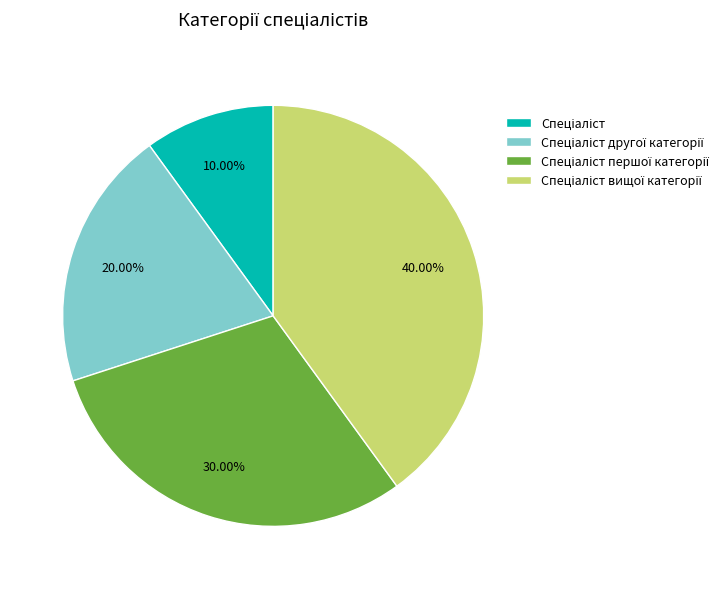

Is there a majority slice in this chart?

No